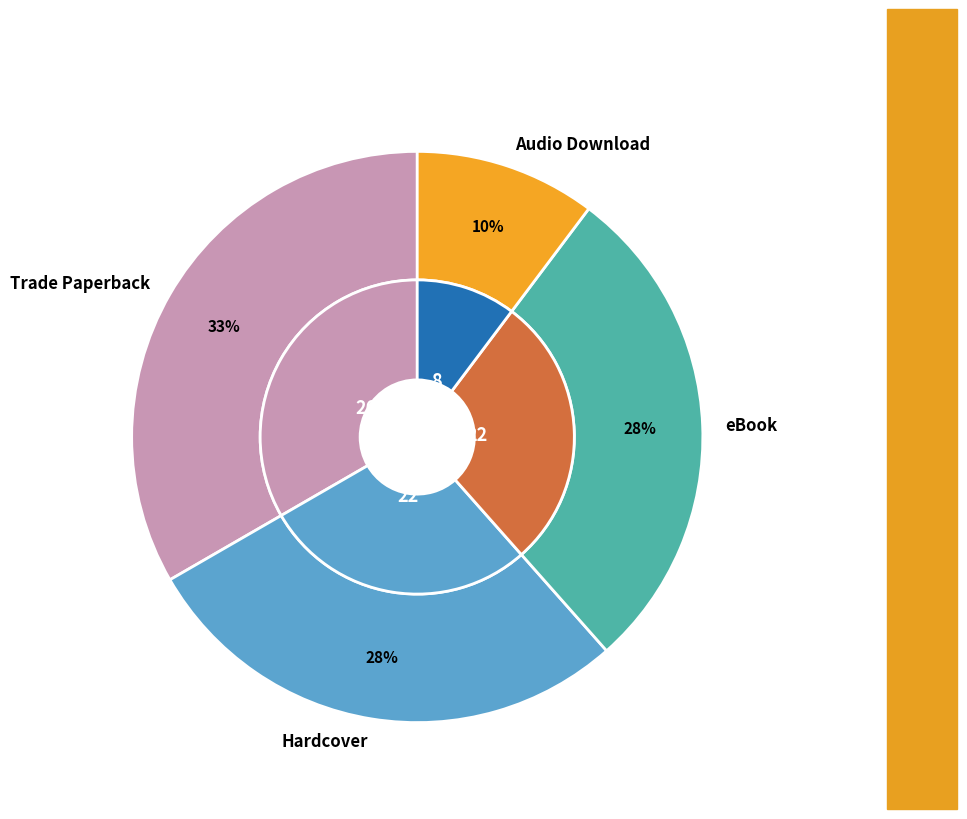

Rank the categories by value from lowest to highest.

Audio Download, eBook, Hardcover, Trade Paperback